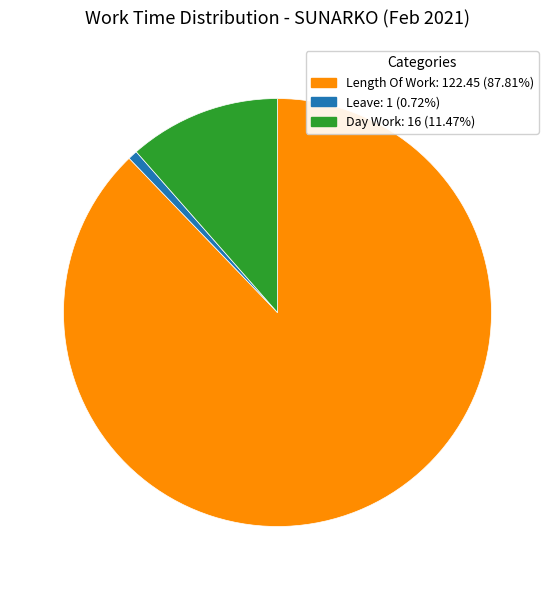

Is there any slice that represents more than half of the pie?

Yes